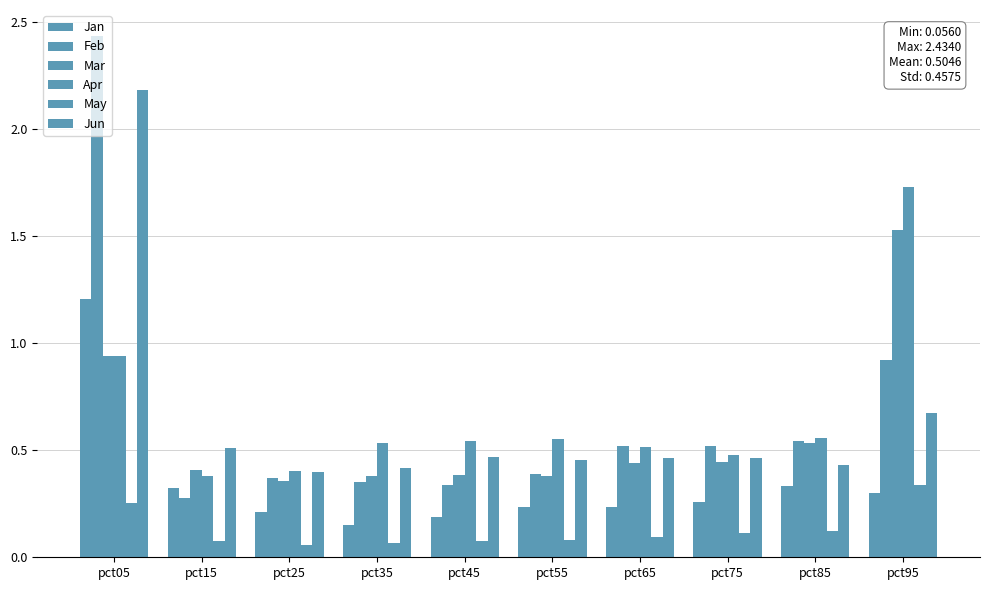

The value of Apr at pct65 is 0.5. True or false?

True